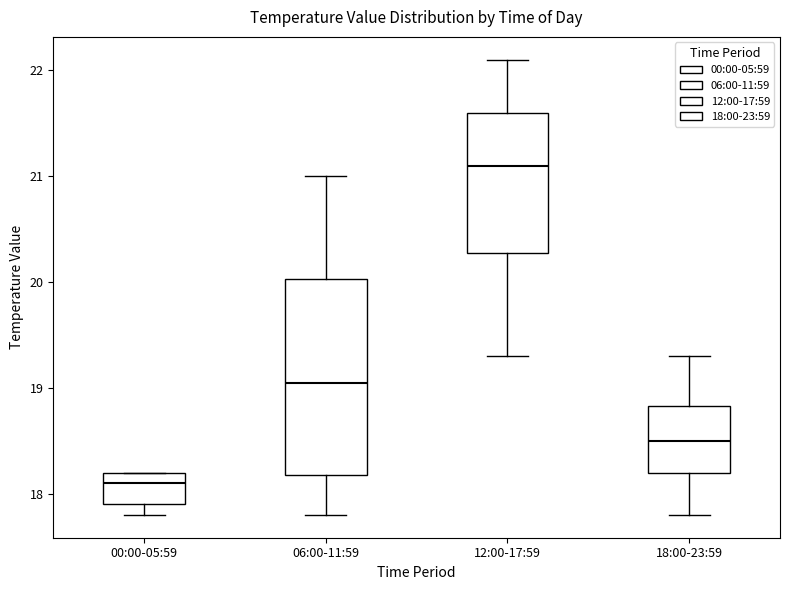

Which box has the lowest median line?

00:00-05:59